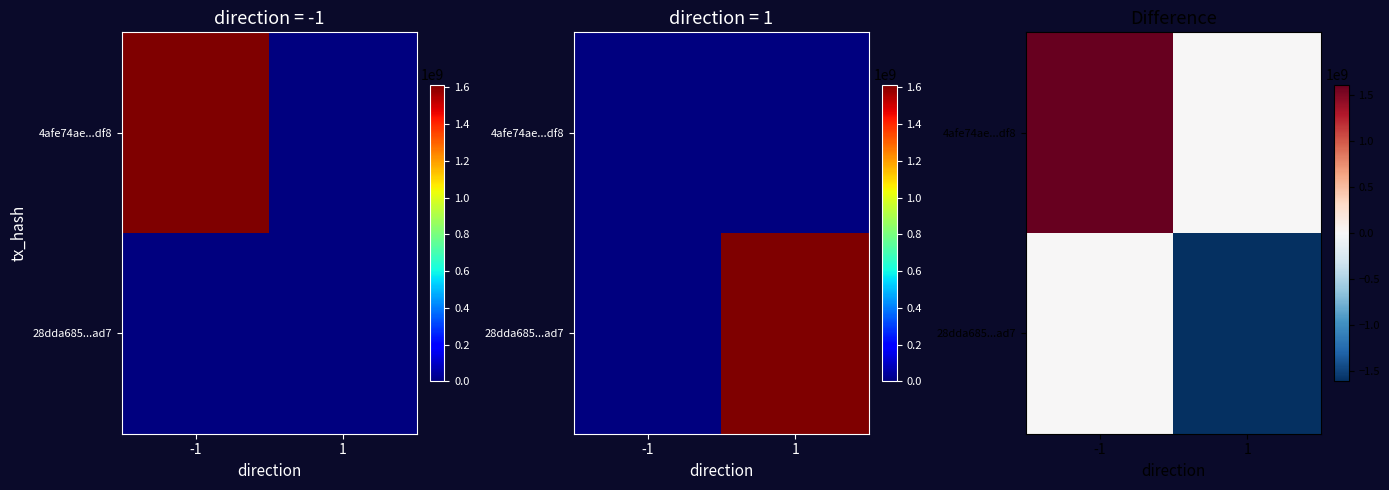

What is the difference between the highest and lowest values at 1?

1614089820